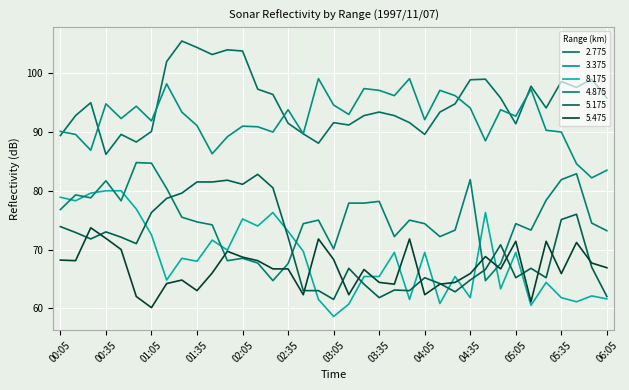

What is the maximum value for 4.875?

84.8